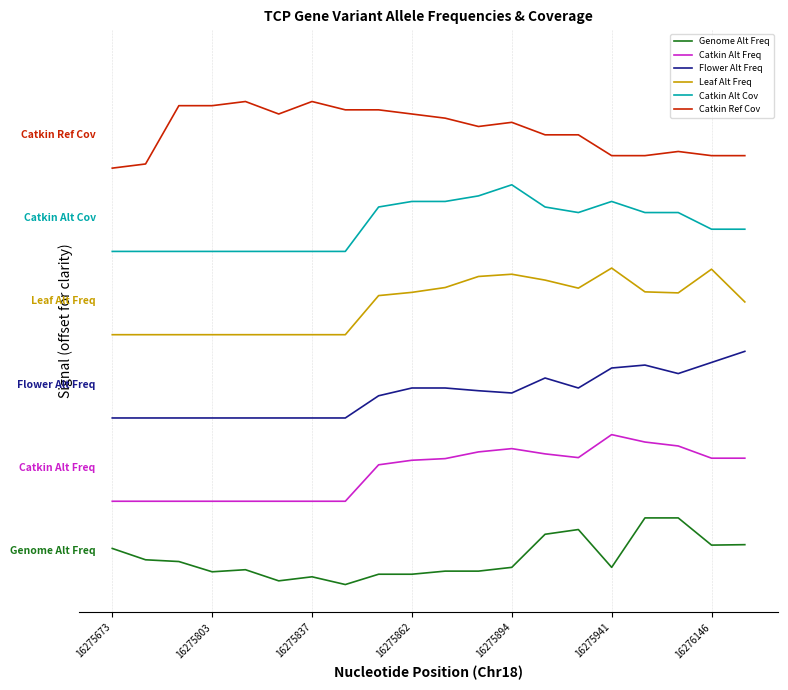

What are all the series names shown in the legend?

Genome Alt Freq, Catkin Alt Freq, Flower Alt Freq, Leaf Alt Freq, Catkin Alt Cov, Catkin Ref Cov